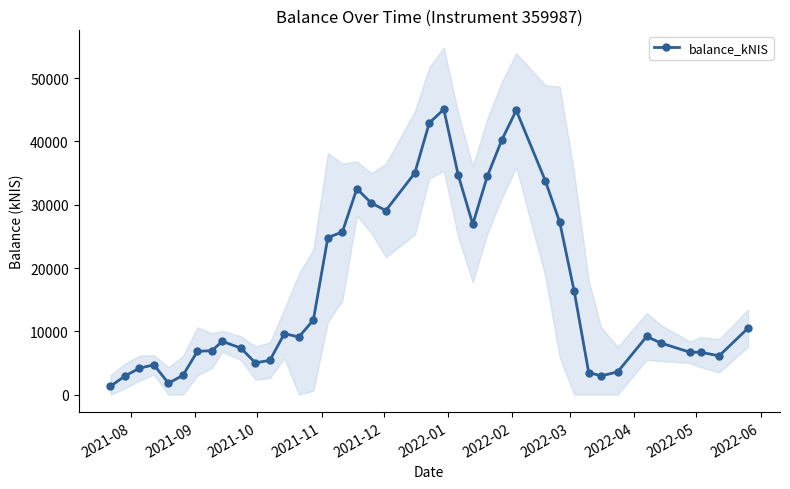

True or false: balance_kNIS has more than 0 interior local peaks.

True